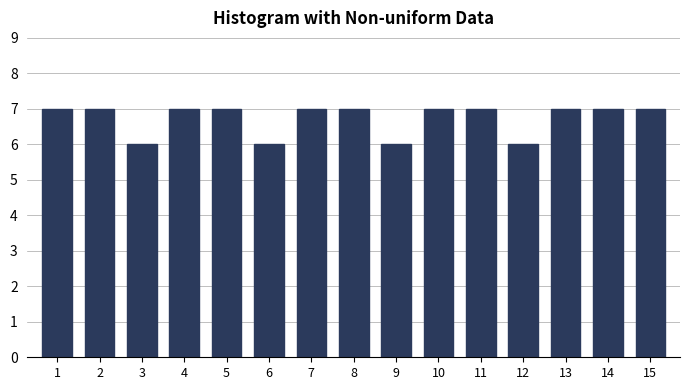

Reading right to left, extract all data points from this chart.

7	7	7	6	7	7	6	7	7	6	7	7	6	7	7